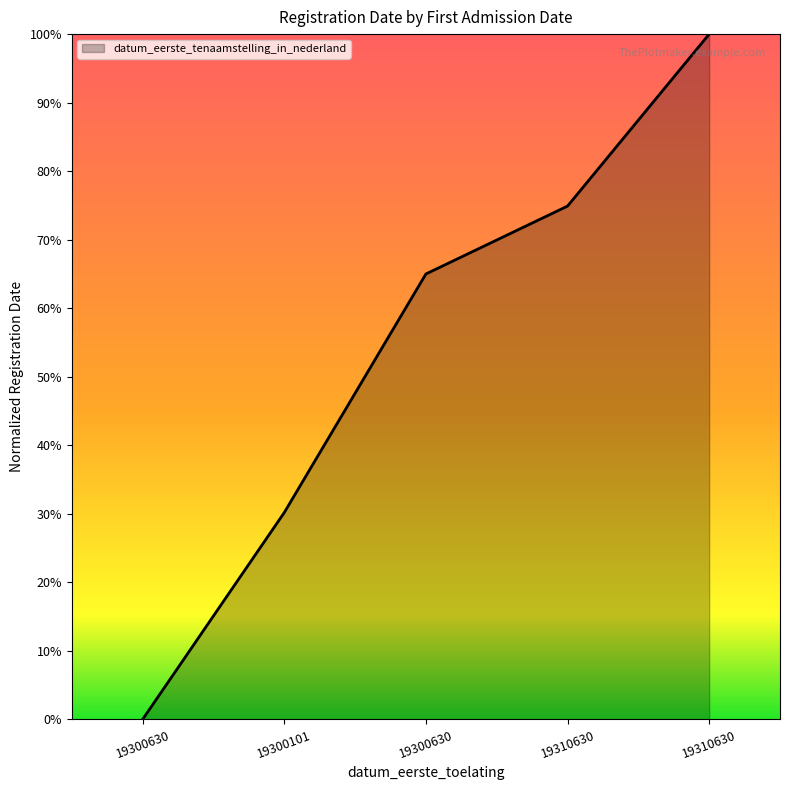

Is this an area chart (filled region under the line)?

Yes